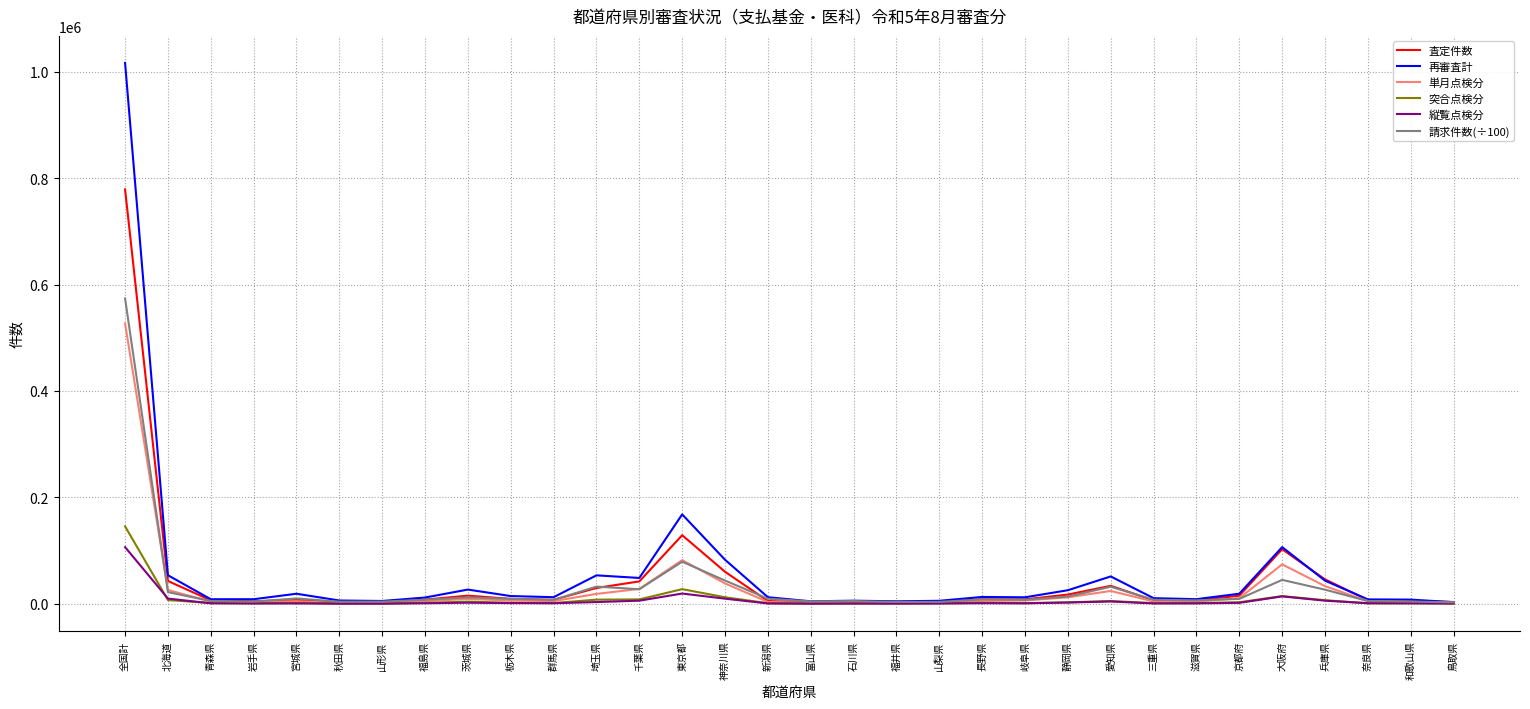

At which label does 単月点検分 first exceed 5137?

全国計